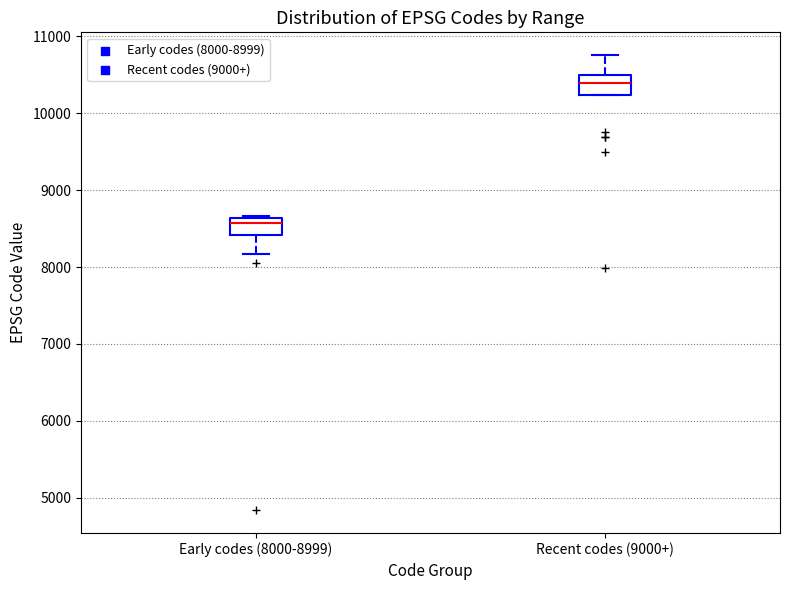

Reading left to right, transcribe this box plot: for each box, give where its median line is, the range the box spans, and where its two whiskers end, as read against the y-axis. The values are not printed on the chart, so give them approximately, as read against the axis.

Early codes (8000-8999): median 8600 (just below the box's upper edge), box 8400 to 8600, whiskers 8200 to 8700
Recent codes (9000+): median 10400, box 10200 to 10500, whiskers 10200 to 10800